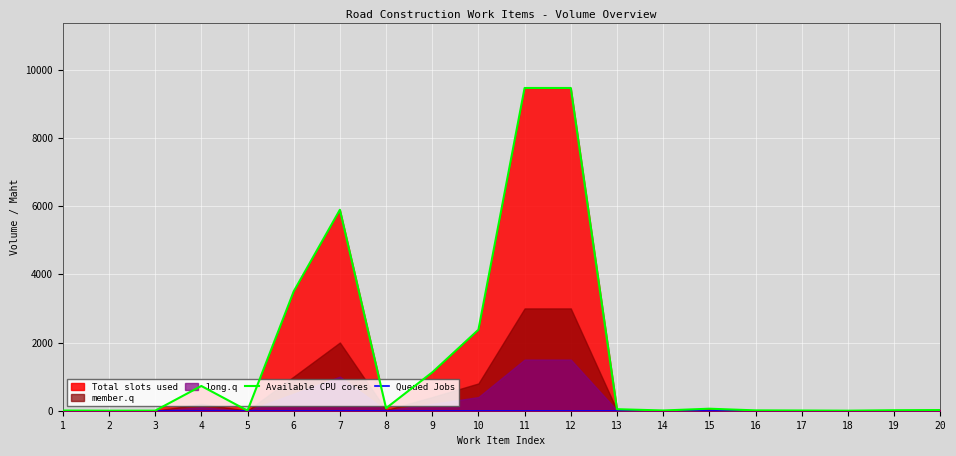

Where is the first local maximum for Available CPU cores?

4